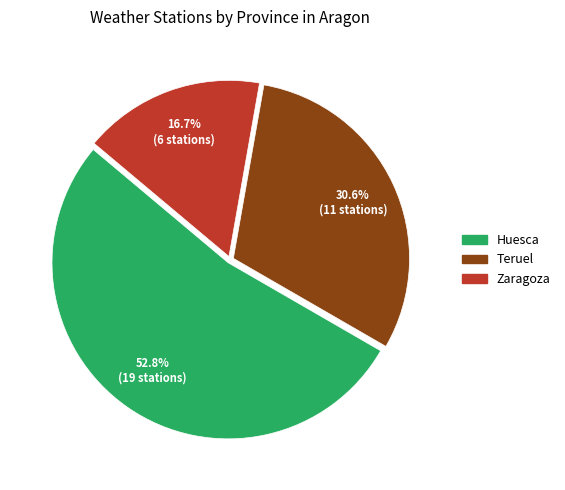

To the nearest percent, what portion does Huesca represent?

53%